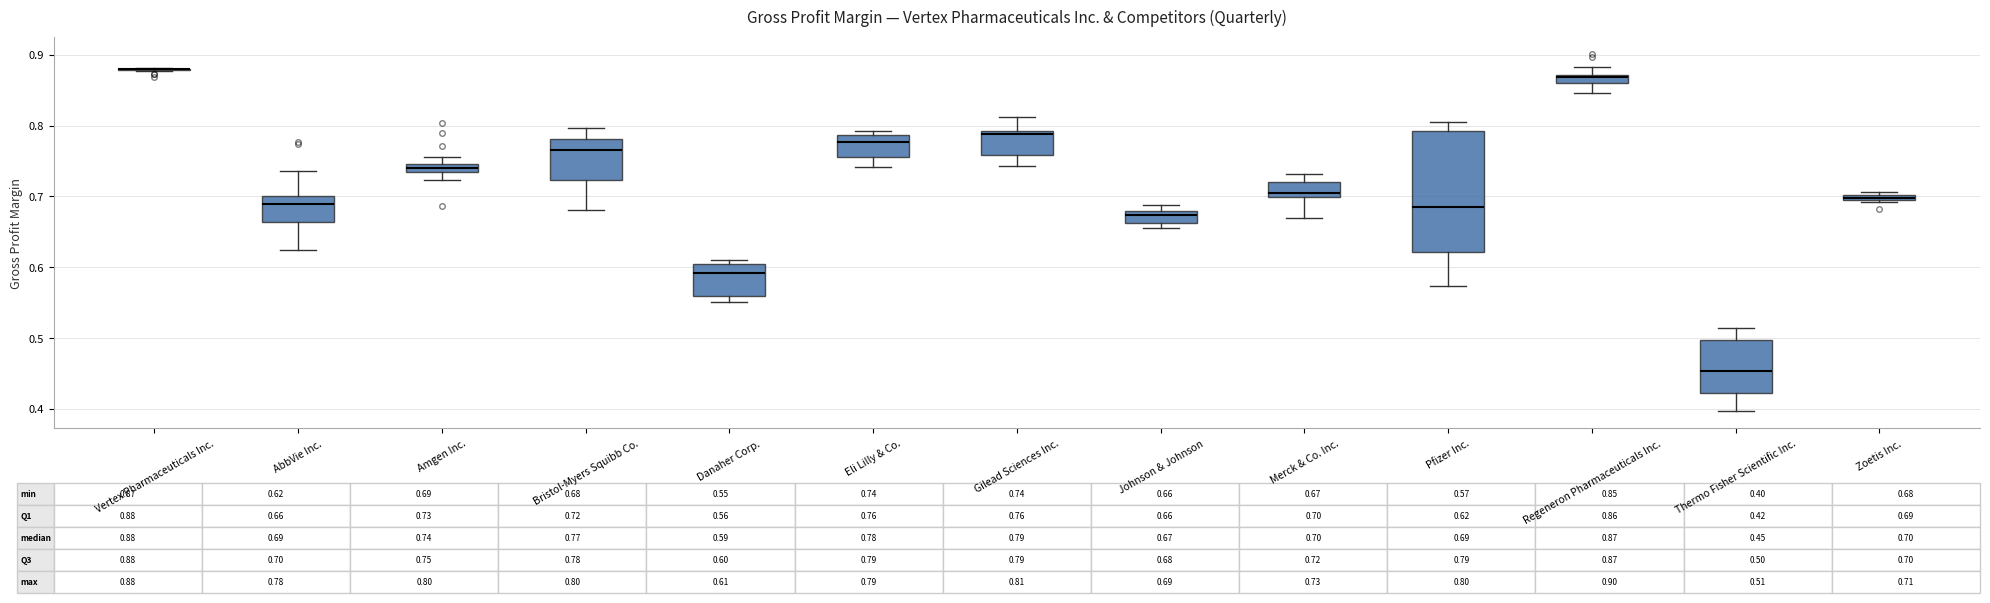

Which box is the tallest, from its lower edge to its upper edge?

Pfizer Inc.